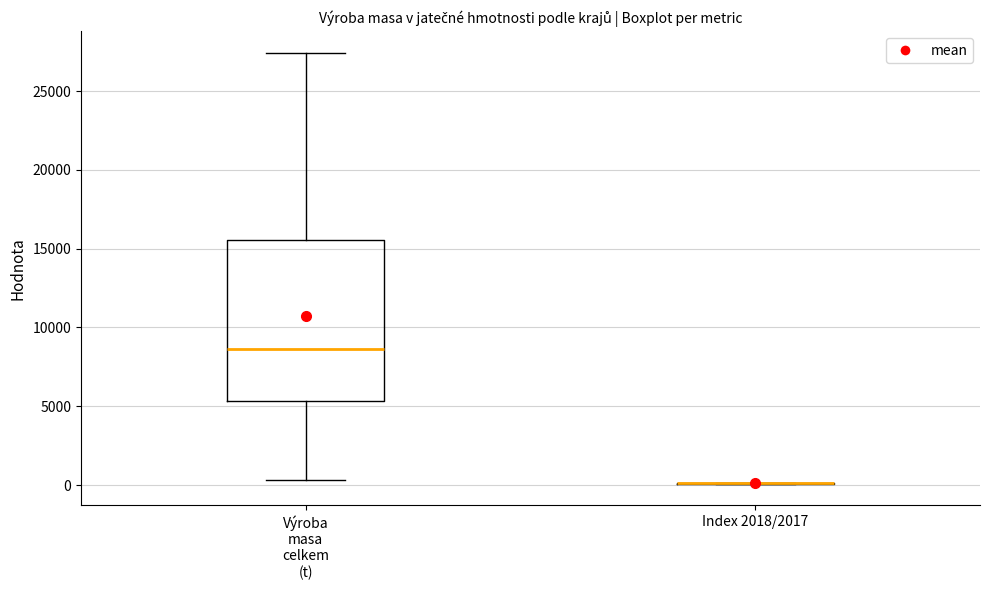

Reading left to right, read every box against the y-axis: the position of its median line, the range the box covers, and the ends of its whiskers. The values are not printed on the chart, so give them approximately, as read against the axis.

Výroba masa celkem (t): median 8500, box 5500 to 15500, whiskers 500 to 27500
Index 2018/2017: box collapsed to a line at 0, whiskers 0 to 0